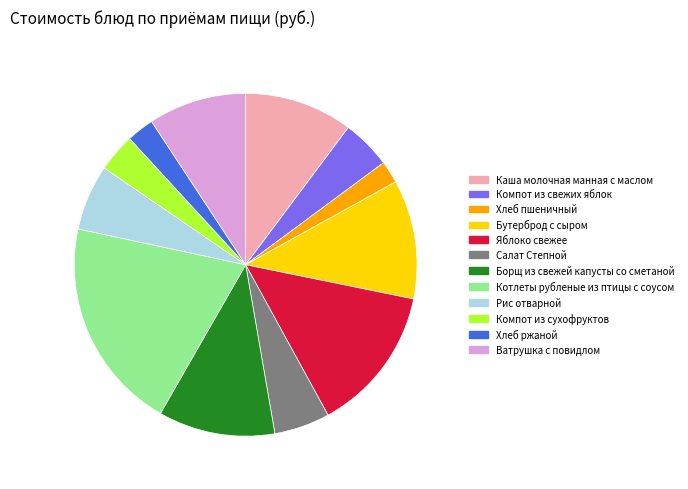

Do Борщ из свежей капусты со сметаной and Компот из сухофруктов together represent more than half of the pie?

No